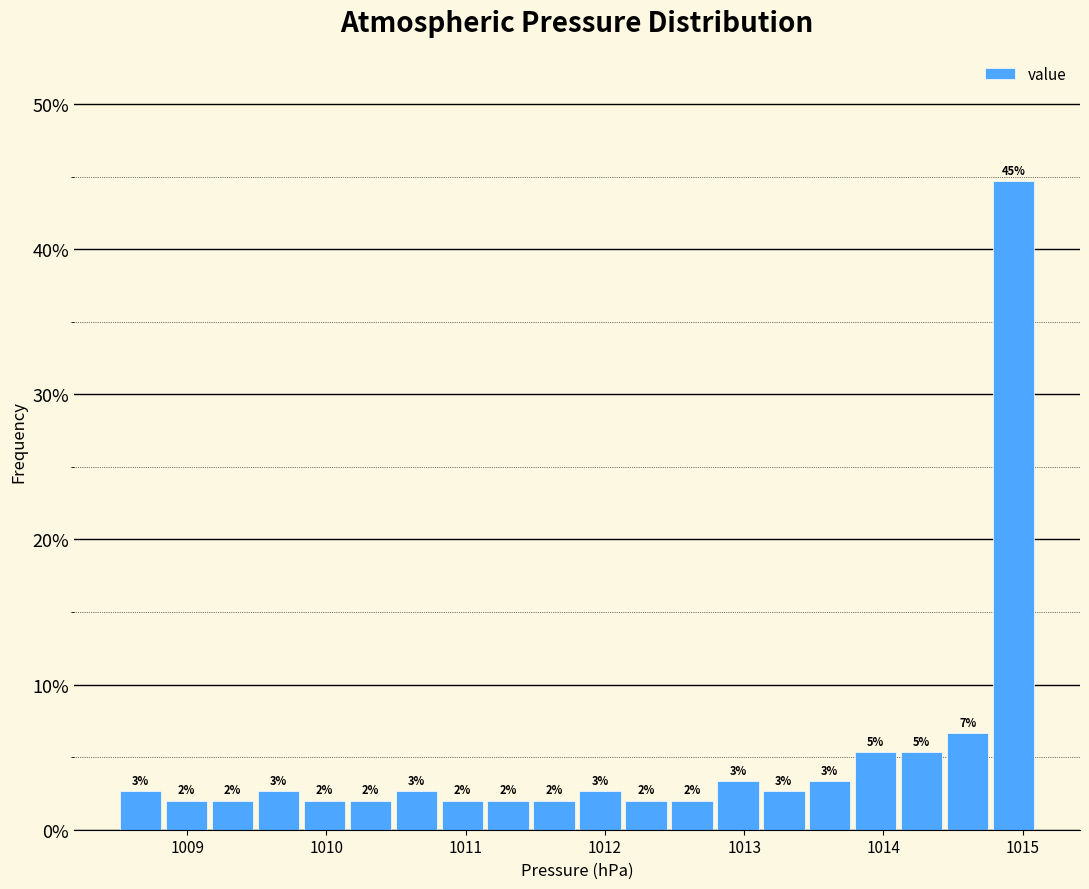

Read against the x-axis, roughly where is the centre of the tallest bar?

1014.9